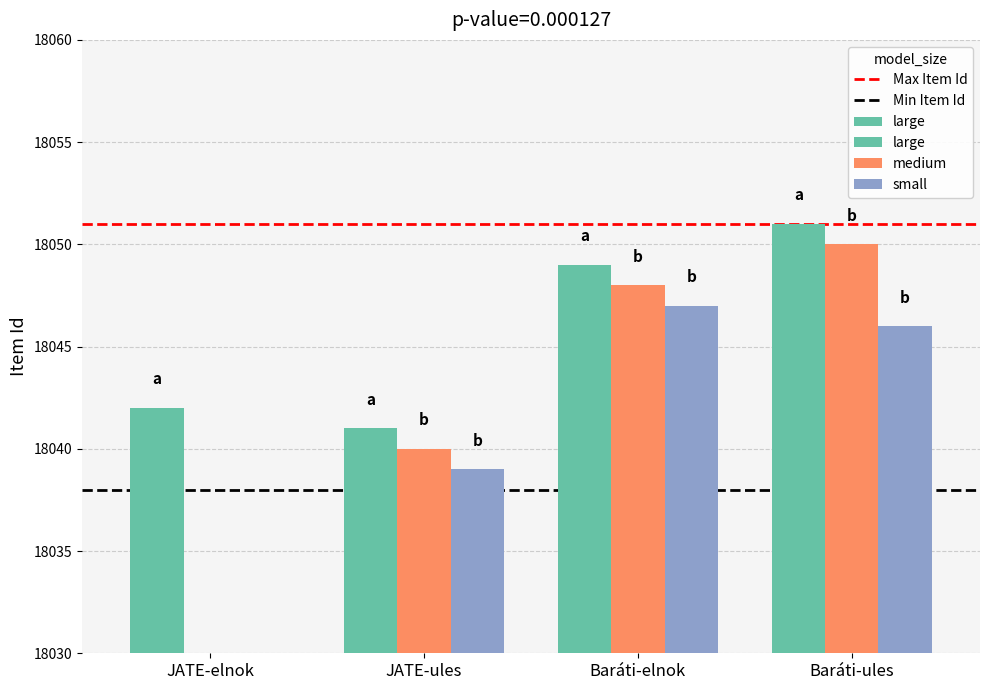

What is the total value across all series at JATE-ules?

36089